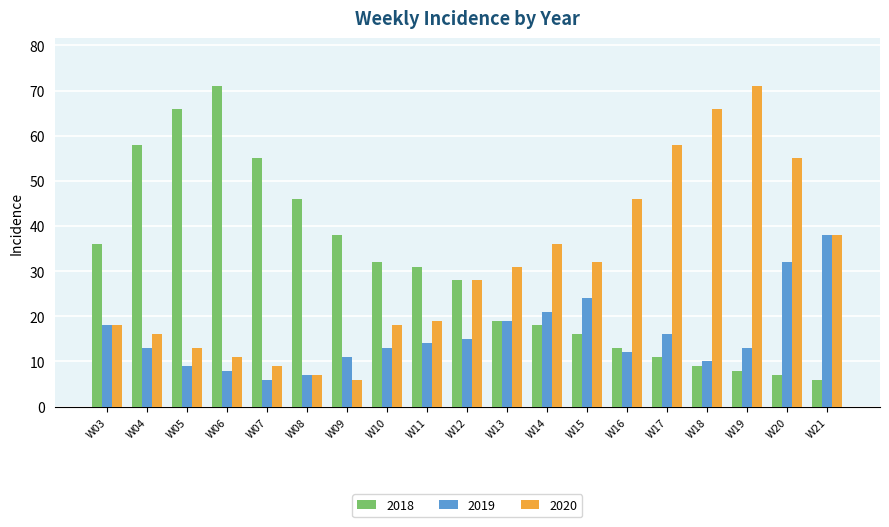

What is the spread (max minus min) of values at W15?

16